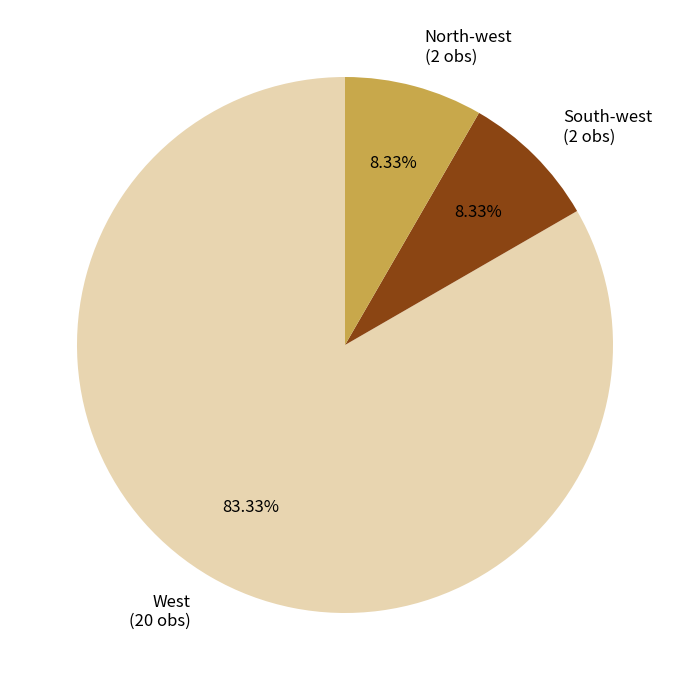

Between West and South-west, which is larger?

West